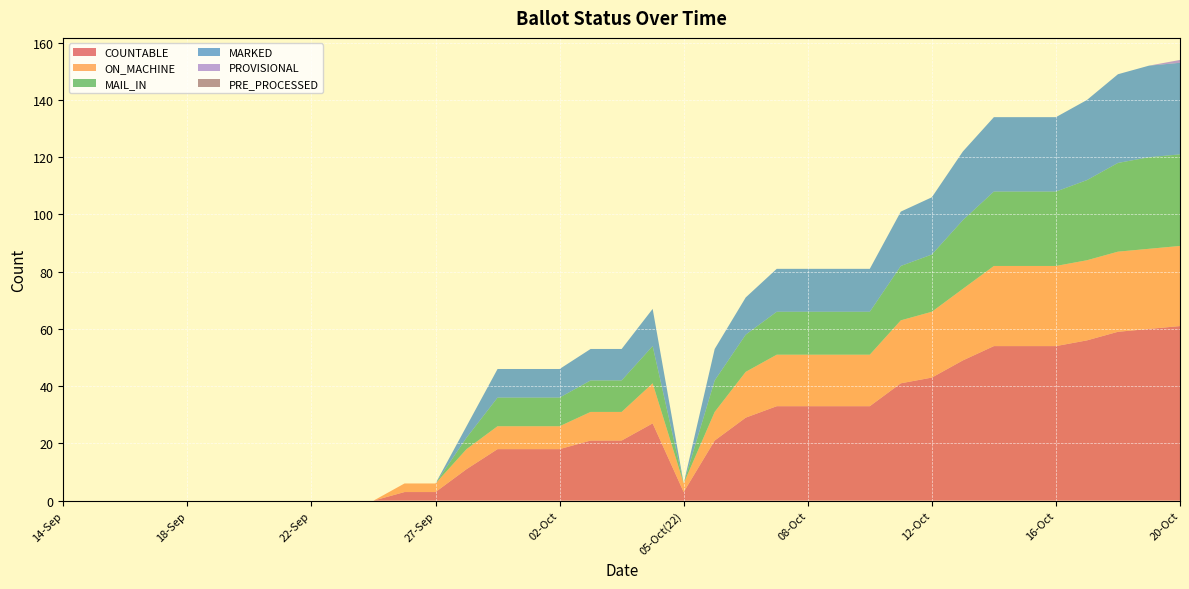

Reading left to right, extract all data points from this chart.

COUNTABLE: 0	0	0	0	0	0	0	0	0	0	0	3	3	11	18	18	18	21	21	27	3	21	29	33	33	33	33	41	43	49	54	54	54	56	59	60	61
ON_MACHINE: 0	0	0	0	0	0	0	0	0	0	0	3	3	7	8	8	8	10	10	14	3	10	16	18	18	18	18	22	23	25	28	28	28	28	28	28	28
MAIL_IN: 0	0	0	0	0	0	0	0	0	0	0	0	0	4	10	10	10	11	11	13	0	11	13	15	15	15	15	19	20	24	26	26	26	28	31	32	32
MARKED: 0	0	0	0	0	0	0	0	0	0	0	0	0	4	10	10	10	11	11	13	0	11	13	15	15	15	15	19	20	24	26	26	26	28	31	32	32
PROVISIONAL: 0	0	0	0	0	0	0	0	0	0	0	0	0	0	0	0	0	0	0	0	0	0	0	0	0	0	0	0	0	0	0	0	0	0	0	0	1
PRE_PROCESSED: 0	0	0	0	0	0	0	0	0	0	0	0	0	0	0	0	0	0	0	0	0	0	0	0	0	0	0	0	0	0	0	0	0	0	0	0	0